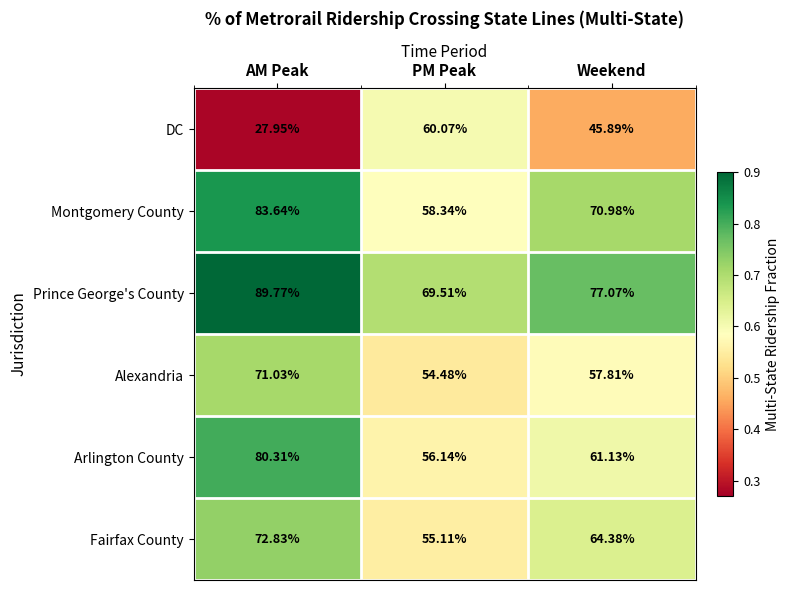

At which category does the chart reach its minimum across all series?

AM Peak